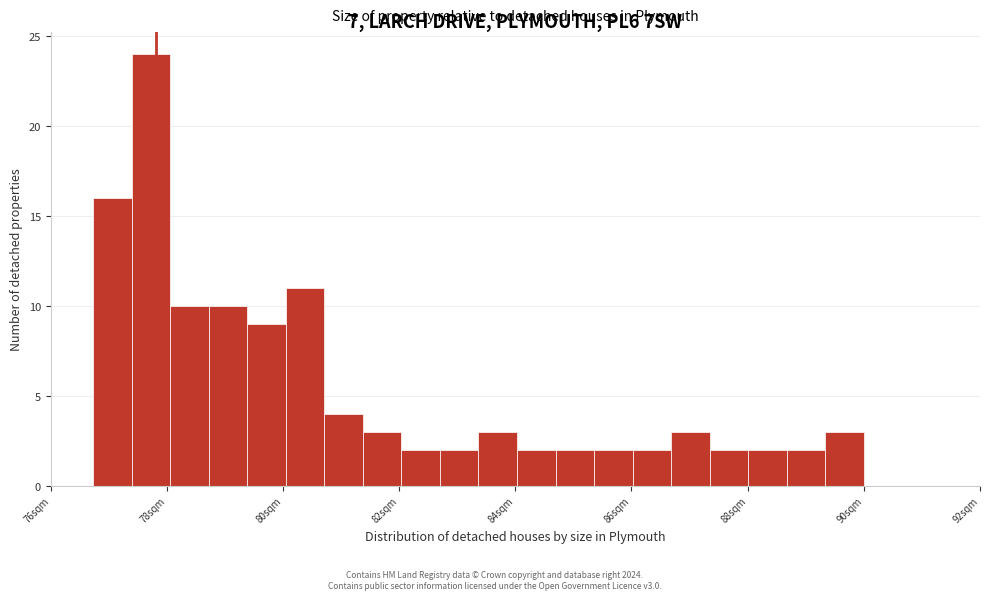

Read against the x-axis, roughly where is the centre of the tallest bar?

77.8